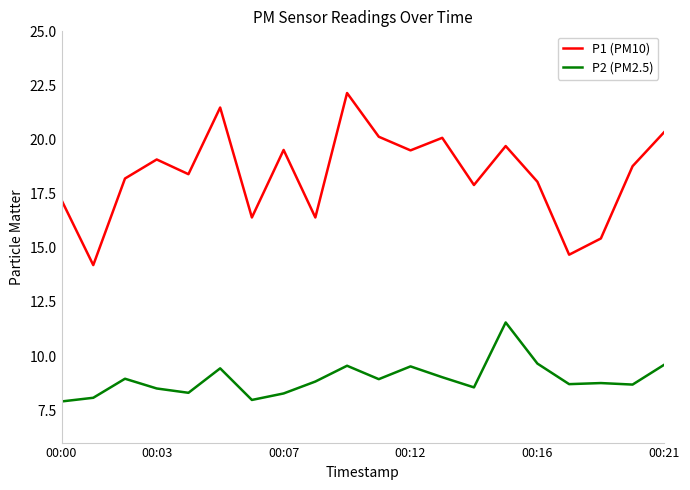

What is the lowest value of the P2 (PM2.5) series?

7.9